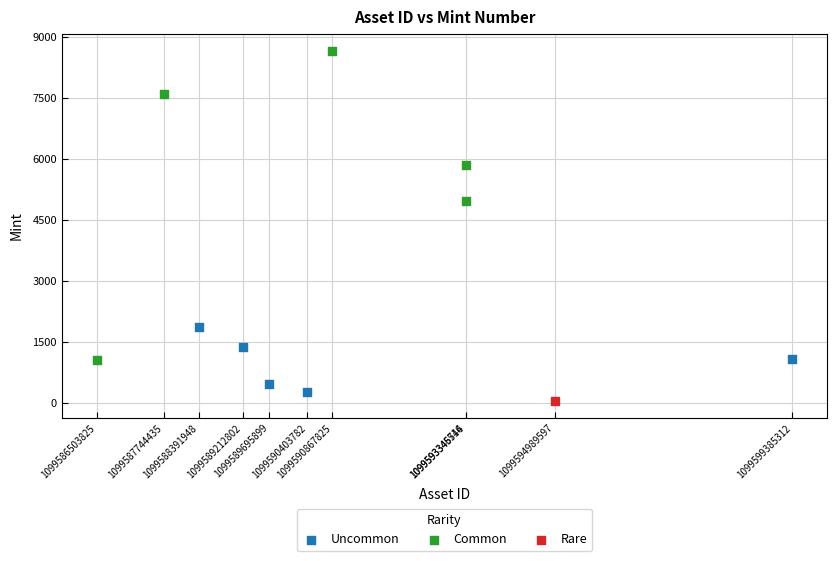

What are all the series names shown in the legend?

Uncommon, Common, Rare